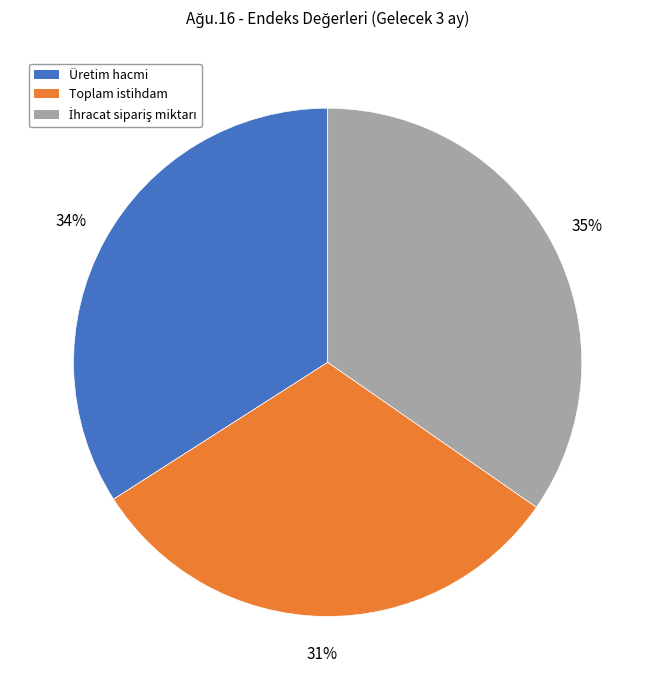

What percentage is the Toplam istihdam slice, to the nearest percent?

31%